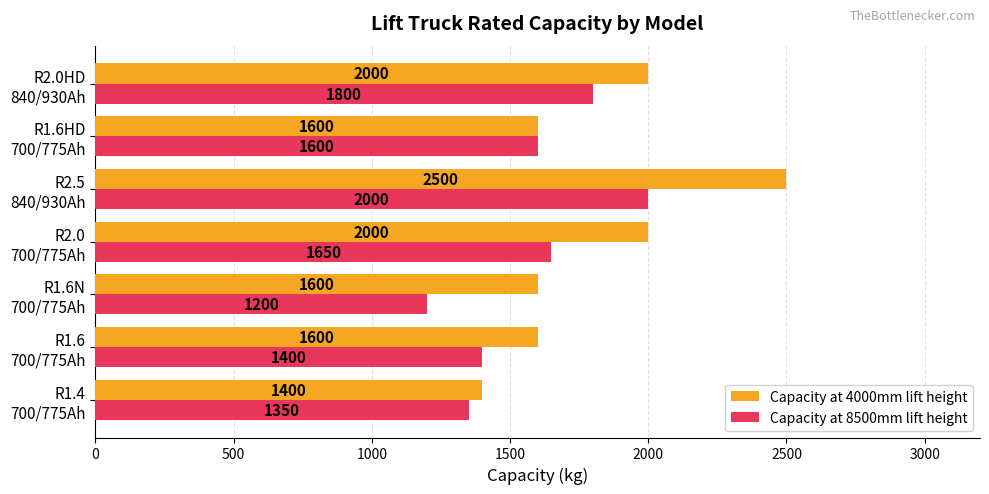

Which series has the largest range (max minus min)?

Capacity at 4000mm lift height